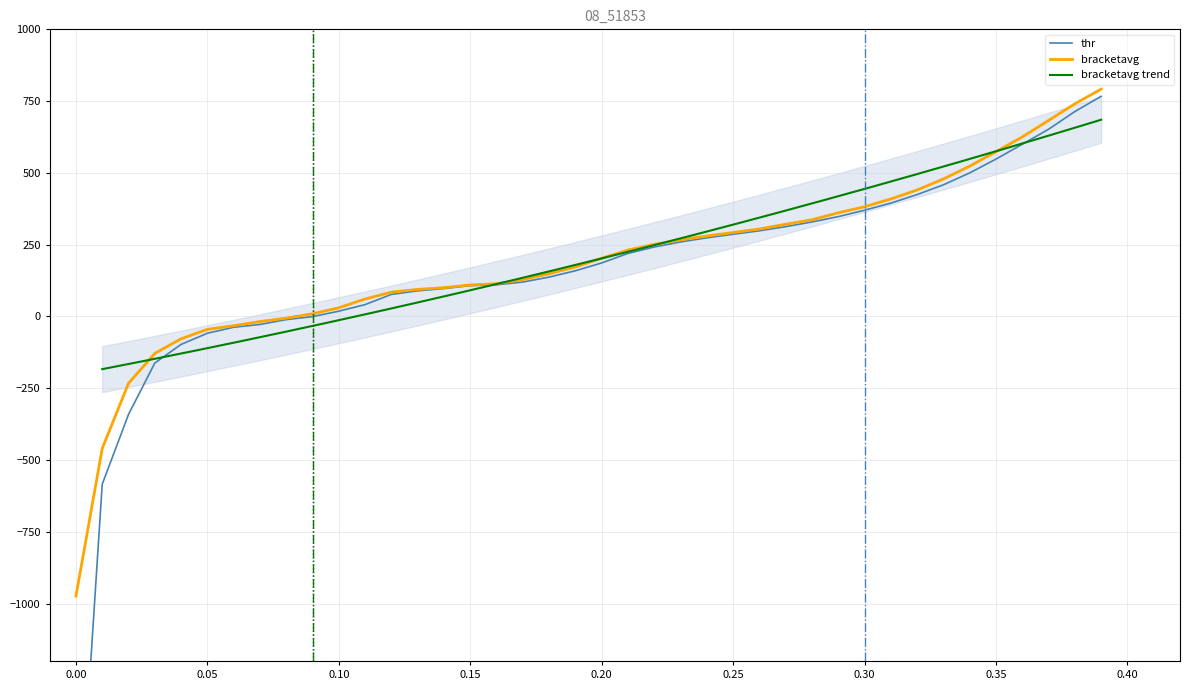

Is it true that the value at 0.21 is 102.9?

False